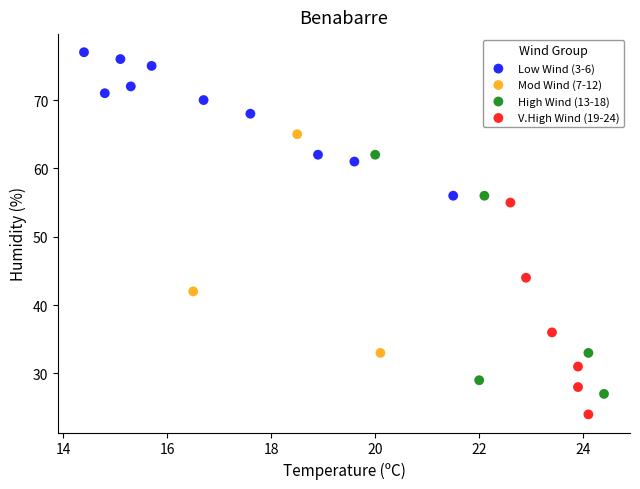

Which series reaches the minimum Y coordinate?

V.High Wind (19-24)